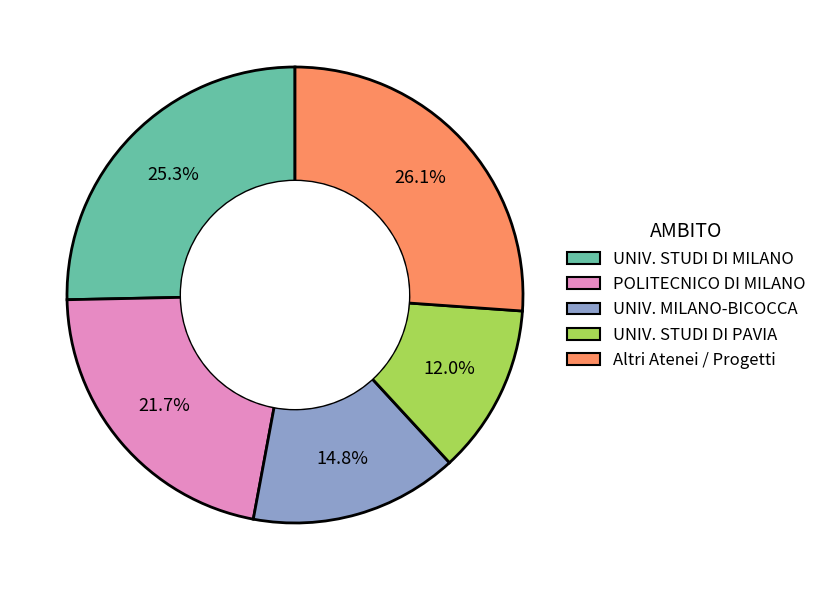

Is there any slice that represents more than half of the pie?

No